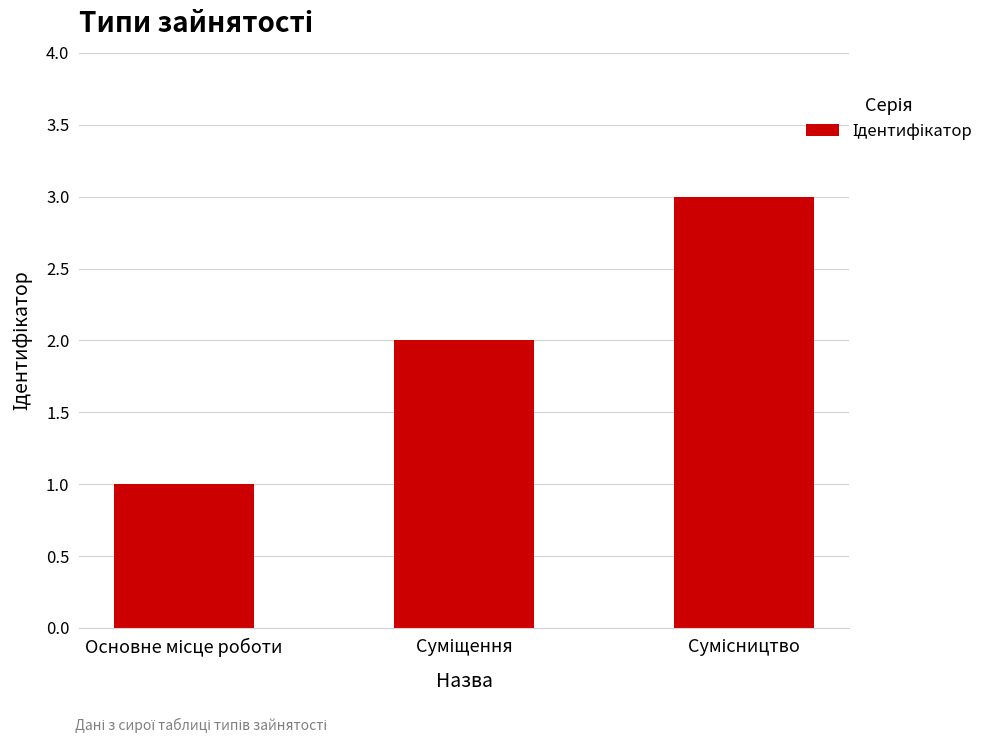

What is the greatest value displayed?

3